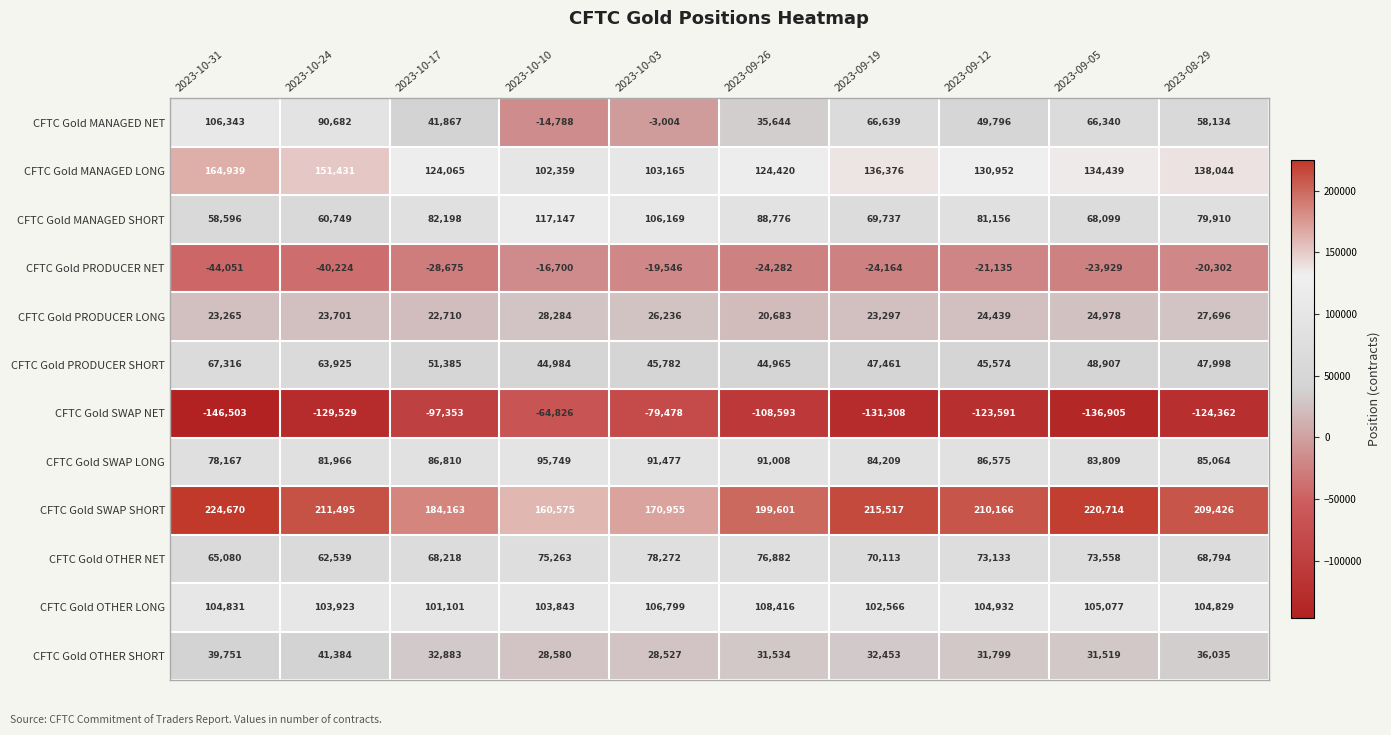

Which series changed the most between 2023-10-10 and 2023-10-03?

CFTC Gold SWAP NET